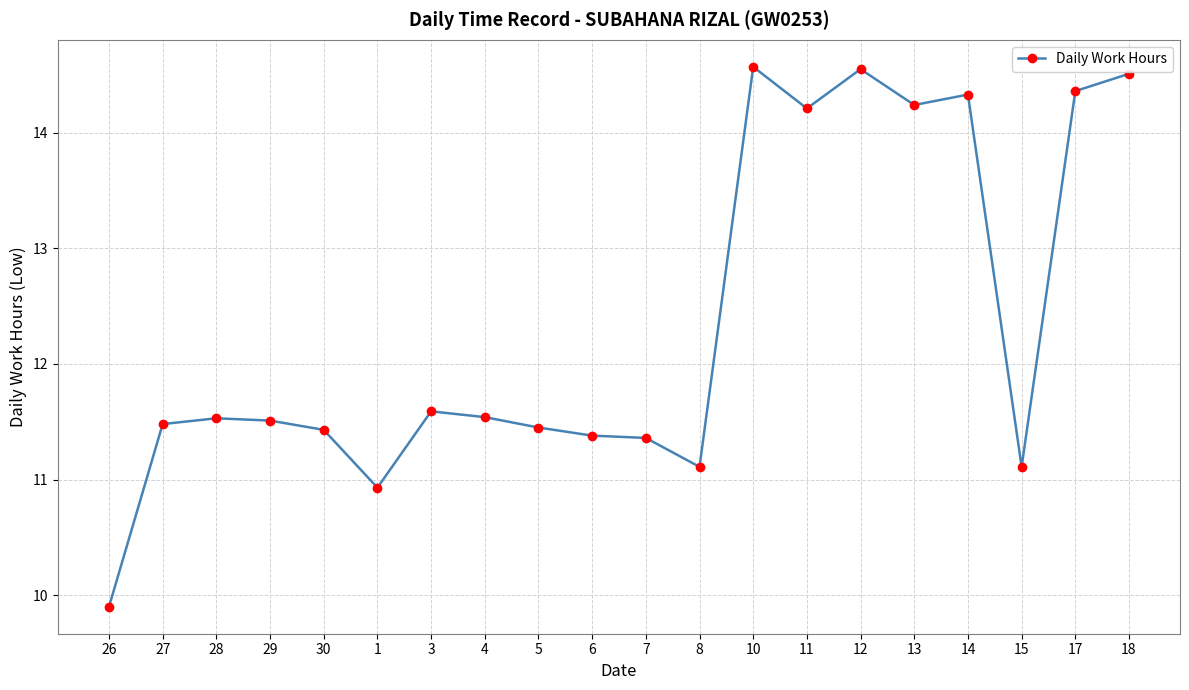

Where does the data first go above 11?

27